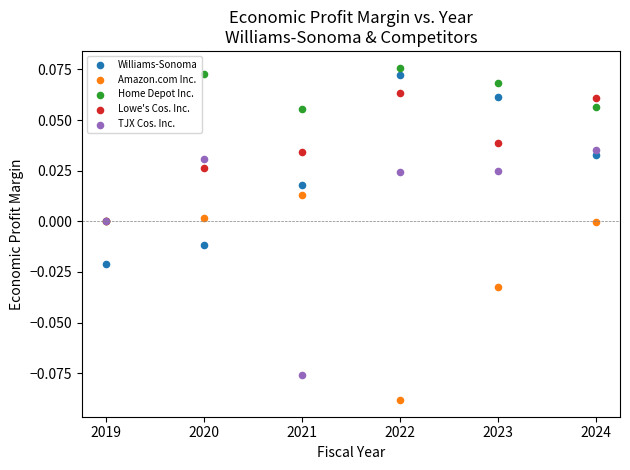

What are all the series names shown in the legend?

Williams-Sonoma, Amazon.com Inc., Home Depot Inc., Lowe's Cos. Inc., TJX Cos. Inc.